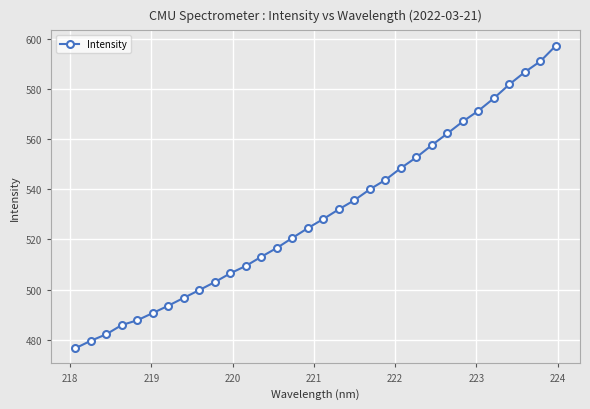

What is the maximum value shown in the chart?

597.5